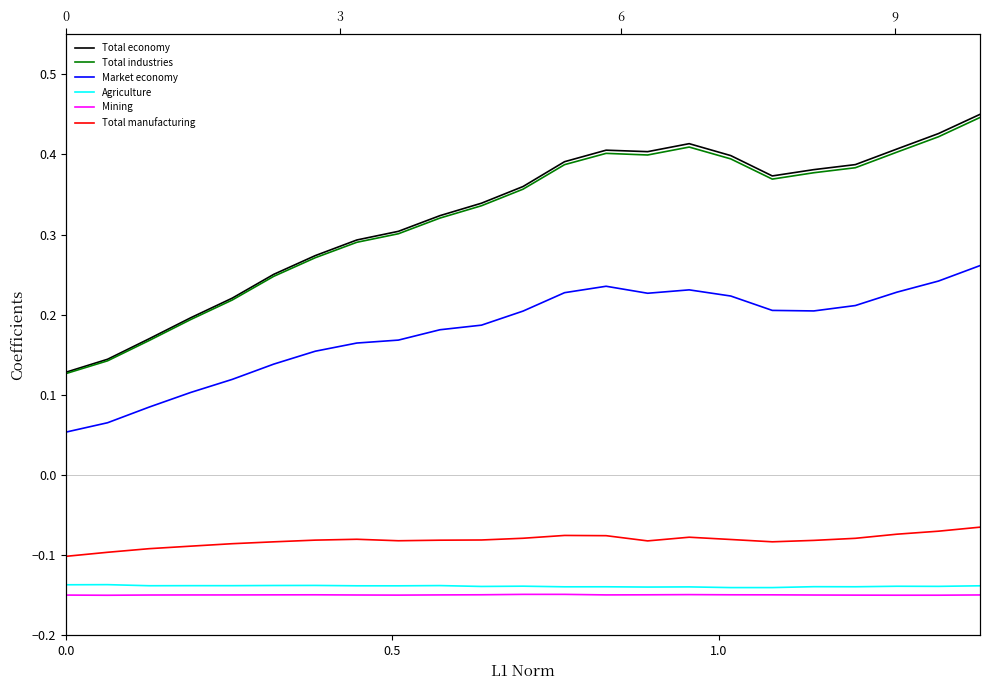

The value of Total manufacturing at 4 is -0.1. True or false?

False